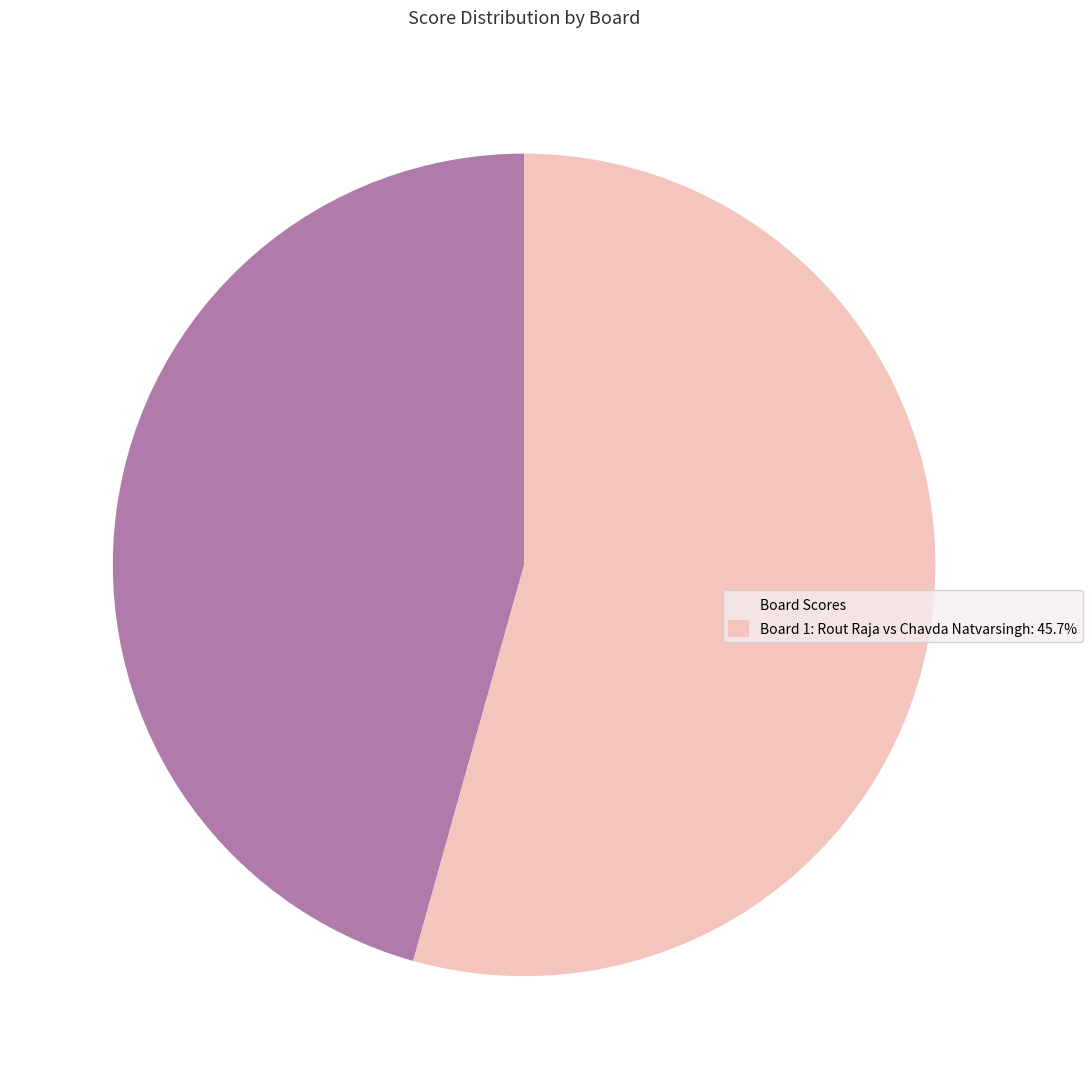

How many segments does this pie chart have?

2